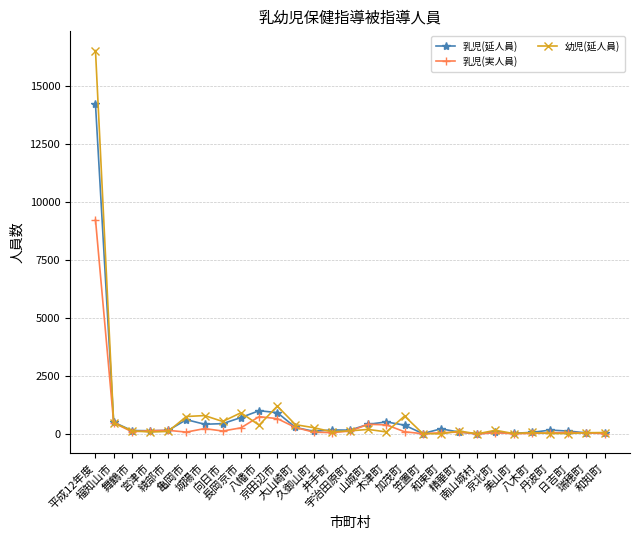

What is the difference between the second highest and second lowest values in the 乳児(実人員) series?

736